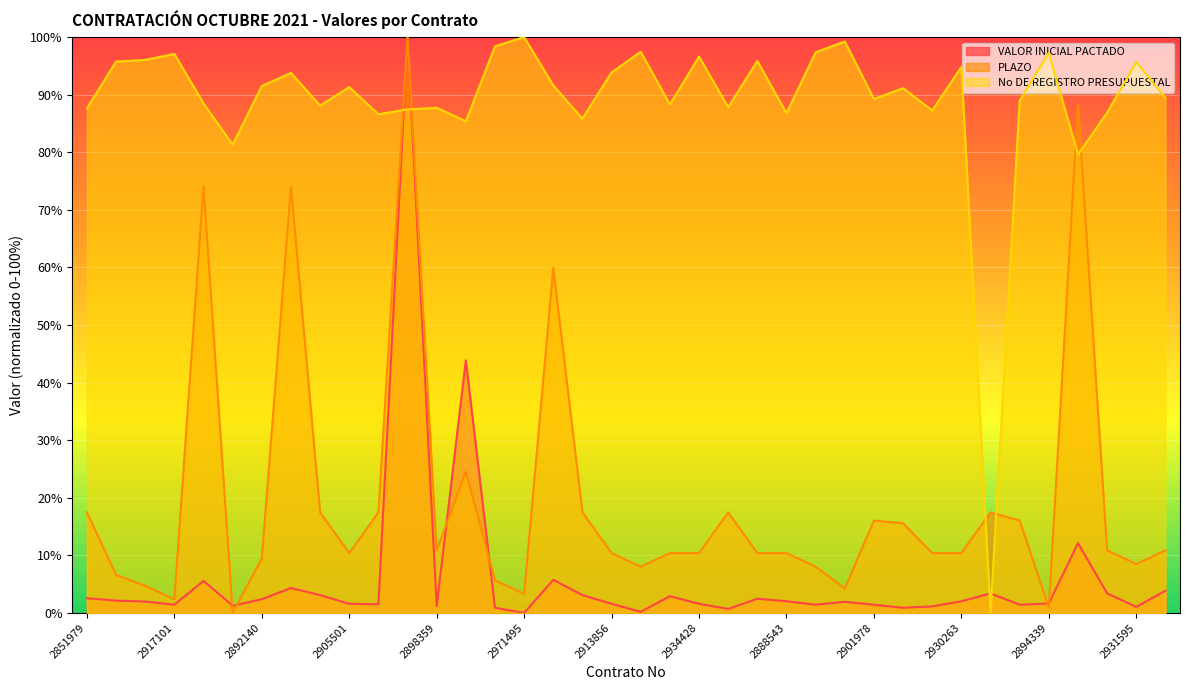

Reading right to left, transcribe all the data shown in this chart.

VALOR INICIAL PACTADO: 2891926=3.9	2931595=1.0	2887252=3.4	2866591=12.1	2894339=1.6	2903379=1.4	2966353=3.4	2930263=2.0	2891368=1.1	2912452=0.9	2901978=1.4	2968513=1.9	2951362=1.4	2888543=2.0	2930120=2.5	2899923=0.7	2934428=1.6	2869600=2.9	2953890=0.2	2913856=1.6	2876018=3.1	2909301=5.7	2971495=0.0	2909048=0.9	2793077=43.9	2898359=1.2	2896439=100.0	2887591=1.5	2905501=1.6	2891213=3.1	2912502=4.3	2892140=2.4	2871272=1.2	2902666=5.6	2917101=1.4	2887171=2.0	2927234=2.1	2851979=2.6
PLAZO: 2891926=10.8	2931595=8.5	2887252=10.8	2866591=88.2	2894339=0.9	2903379=16.0	2966353=17.5	2930263=10.4	2891368=10.4	2912452=15.6	2901978=16.0	2968513=4.2	2951362=8.0	2888543=10.4	2930120=10.4	2899923=17.5	2934428=10.4	2869600=10.4	2953890=8.0	2913856=10.4	2876018=17.5	2909301=59.9	2971495=3.3	2909048=5.7	2793077=24.5	2898359=10.8	2896439=100.0	2887591=17.5	2905501=10.4	2891213=17.5	2912502=74.1	2892140=9.4	2871272=0.0	2902666=74.1	2917101=2.4	2887171=4.7	2927234=6.6	2851979=17.5
No DE REGISTRO PRESUPUESTAL: 2891926=89.4	2931595=95.7	2887252=86.9	2866591=79.6	2894339=97.3	2903379=89.0	2966353=0.0	2930263=94.8	2891368=87.3	2912452=91.1	2901978=89.2	2968513=99.2	2951362=97.4	2888543=86.8	2930120=95.8	2899923=87.8	2934428=96.6	2869600=88.3	2953890=97.5	2913856=93.9	2876018=85.8	2909301=91.6	2971495=100.0	2909048=98.4	2793077=85.4	2898359=87.7	2896439=87.4	2887591=86.6	2905501=91.3	2891213=88.1	2912502=93.8	2892140=91.5	2871272=81.3	2902666=88.5	2917101=97.1	2887171=96.0	2927234=95.8	2851979=87.6